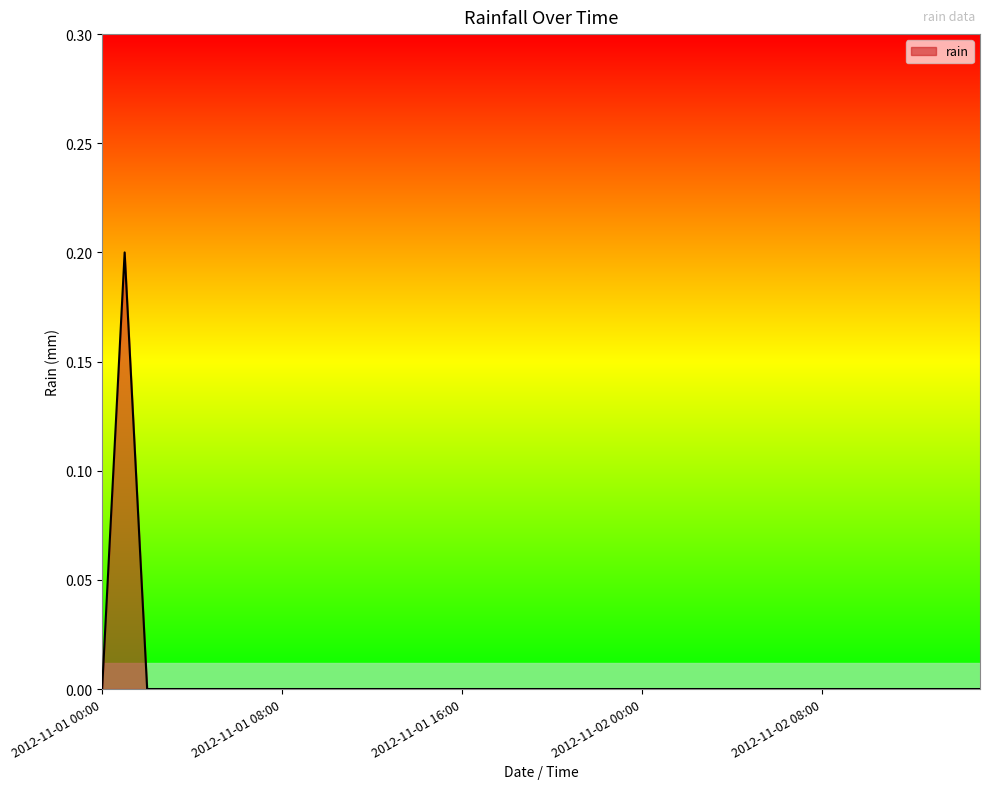

What is the sum of all values?

0.2